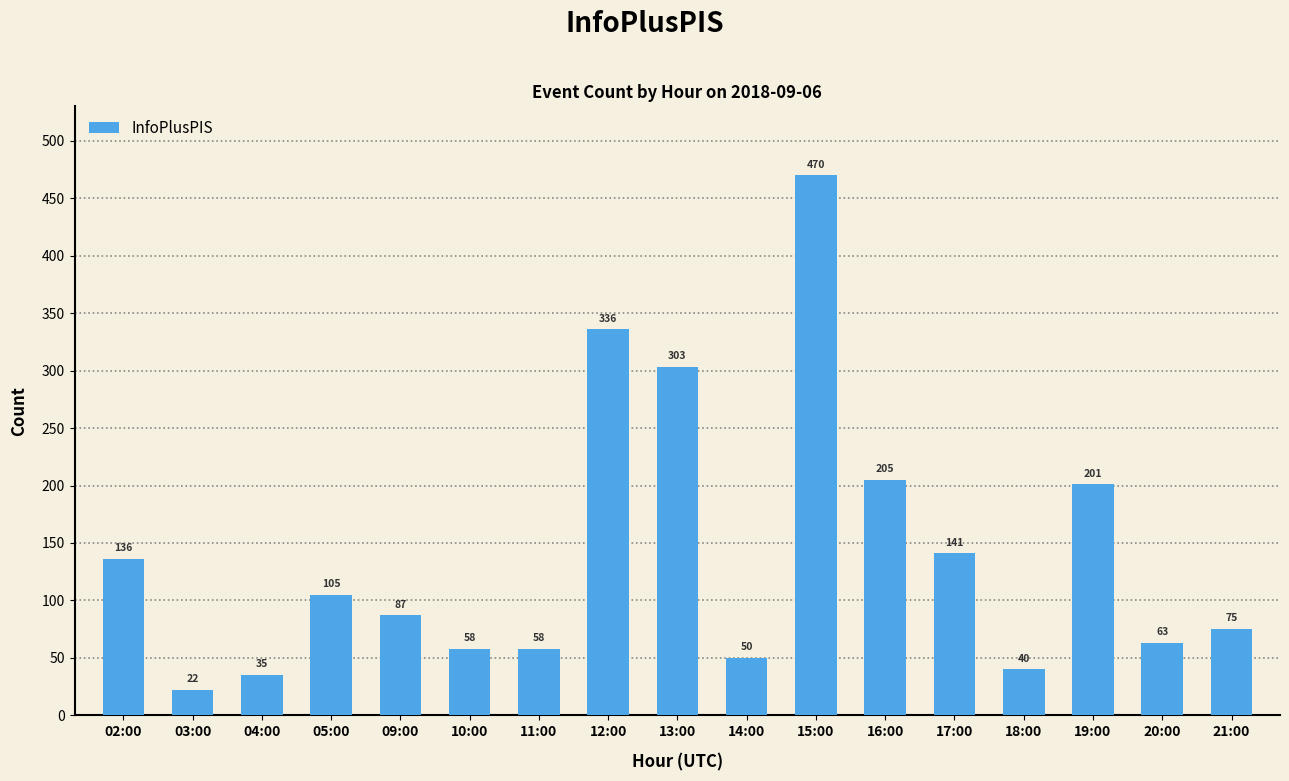

Where does the data first go above 87?

02:00